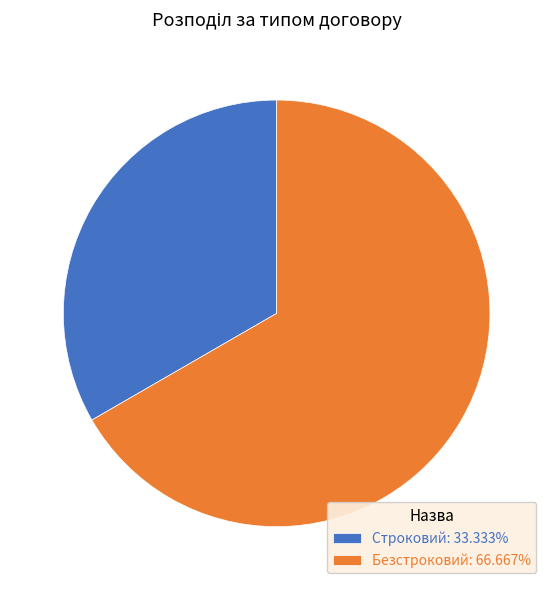

What is the ratio of the value at Строковий: 33.333% to the value at Безстроковий: 66.667%?

0.5